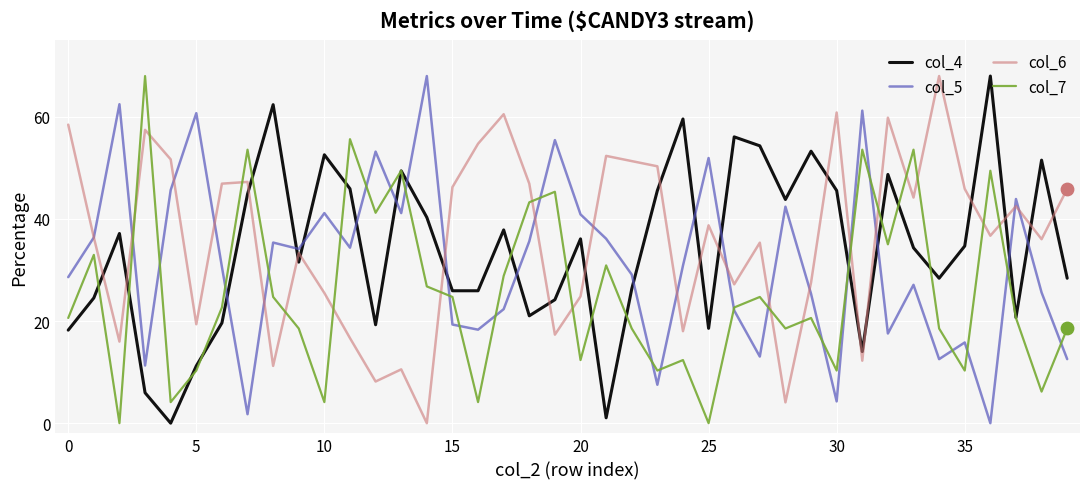

What are all the series names shown in the legend?

col_4, col_5, col_6, col_7